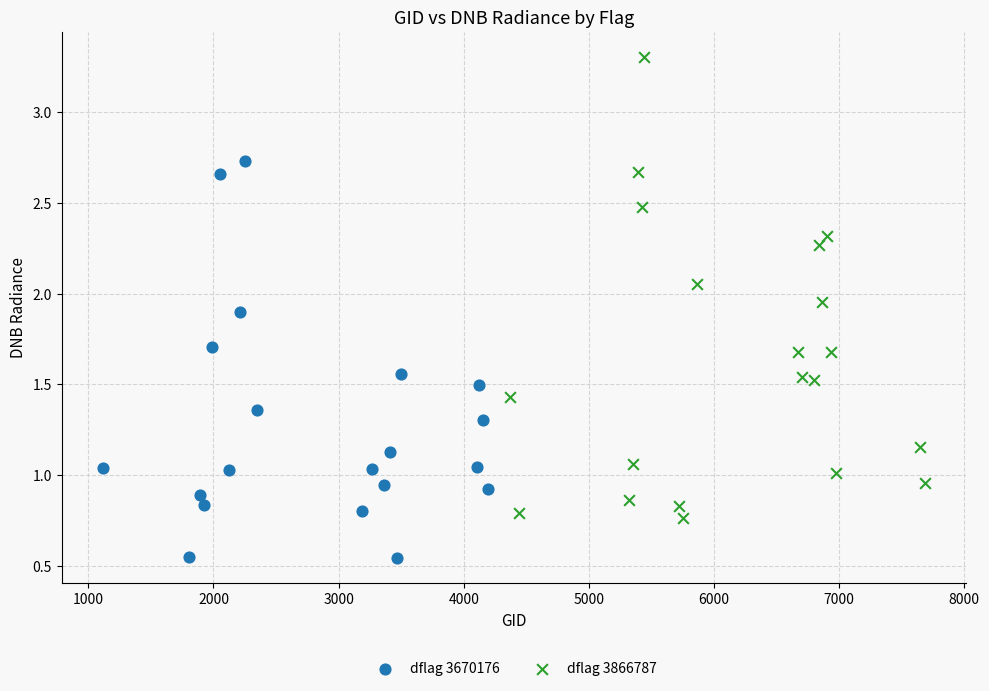

Which series contains the highest Y value?

dflag 3866787